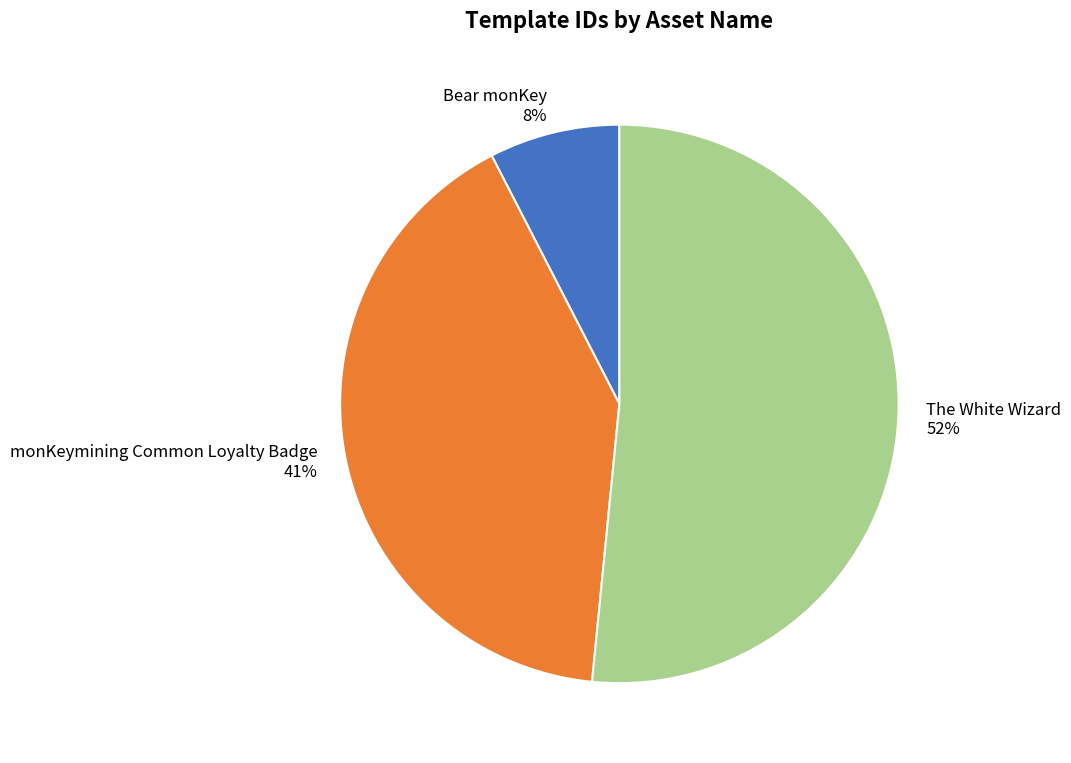

How many segments does this pie chart have?

3